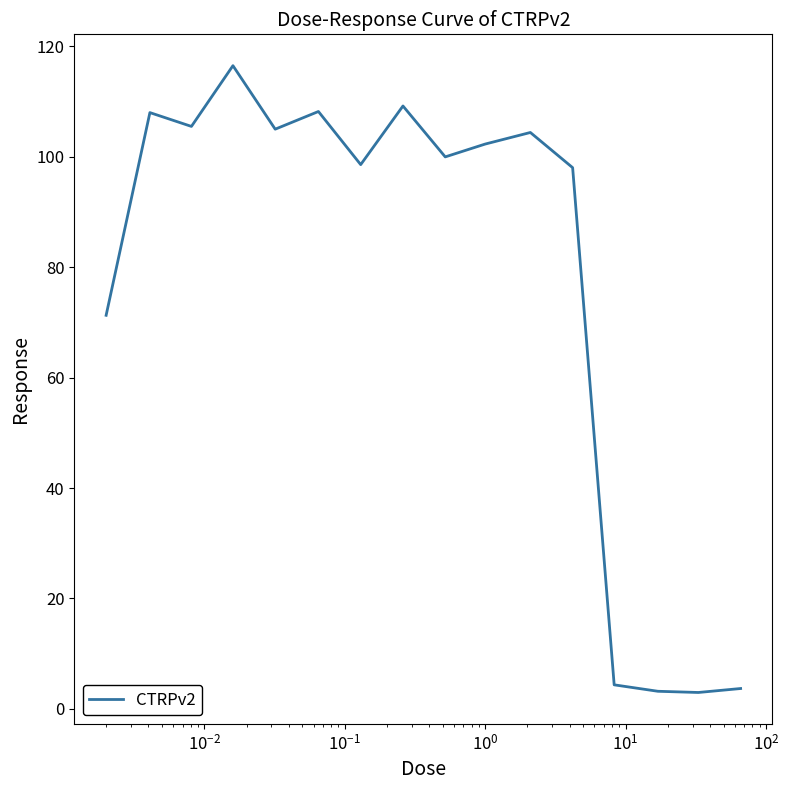

What is the difference between the maximum and minimum values?

113.5